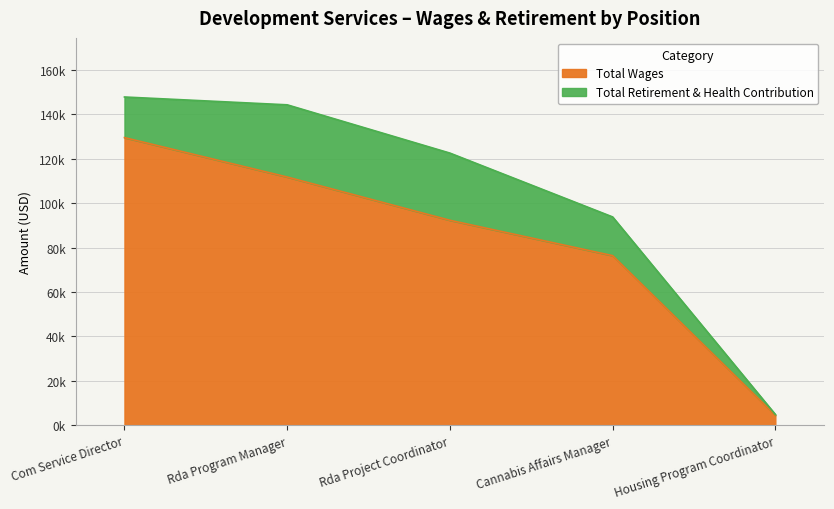

Reading right to left, transcribe all the data shown in this chart.

4558	76400	92320	111793	129541